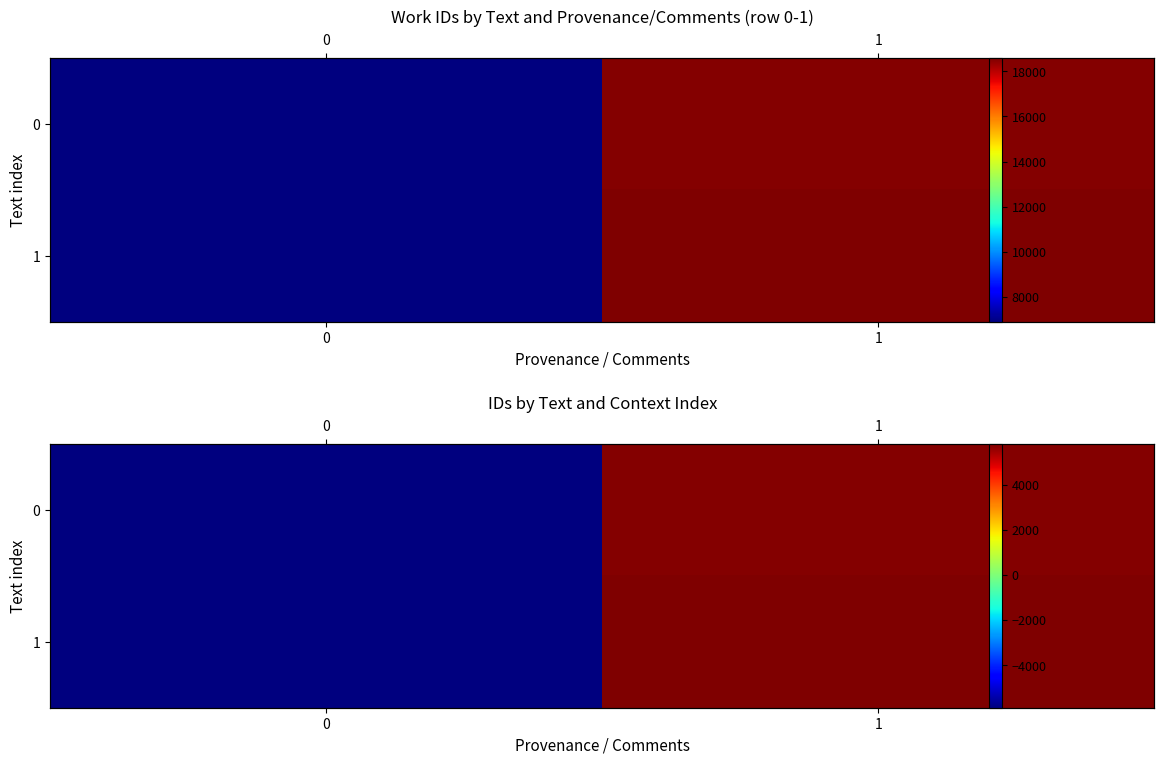

List the series in order of their peak value, lowest first.

0, 1